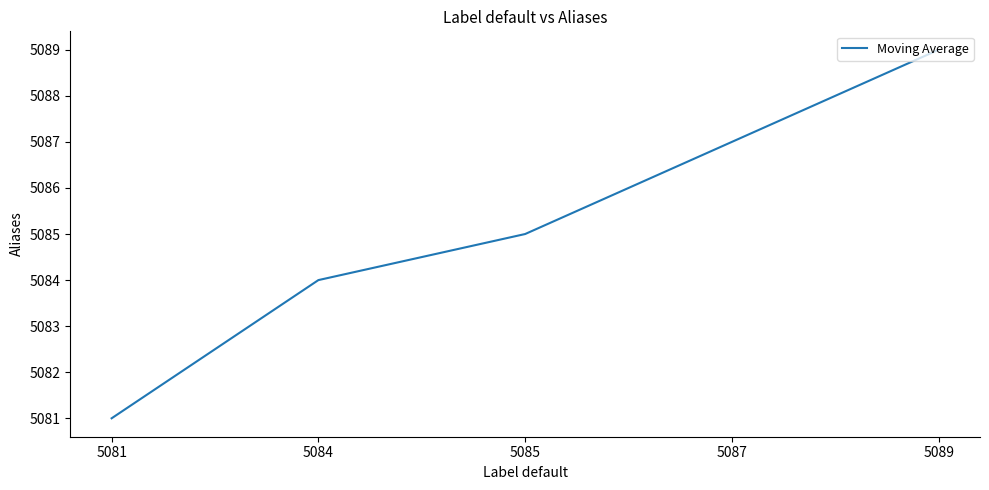

What is the sum of the values at 5089 and 5081?

10170